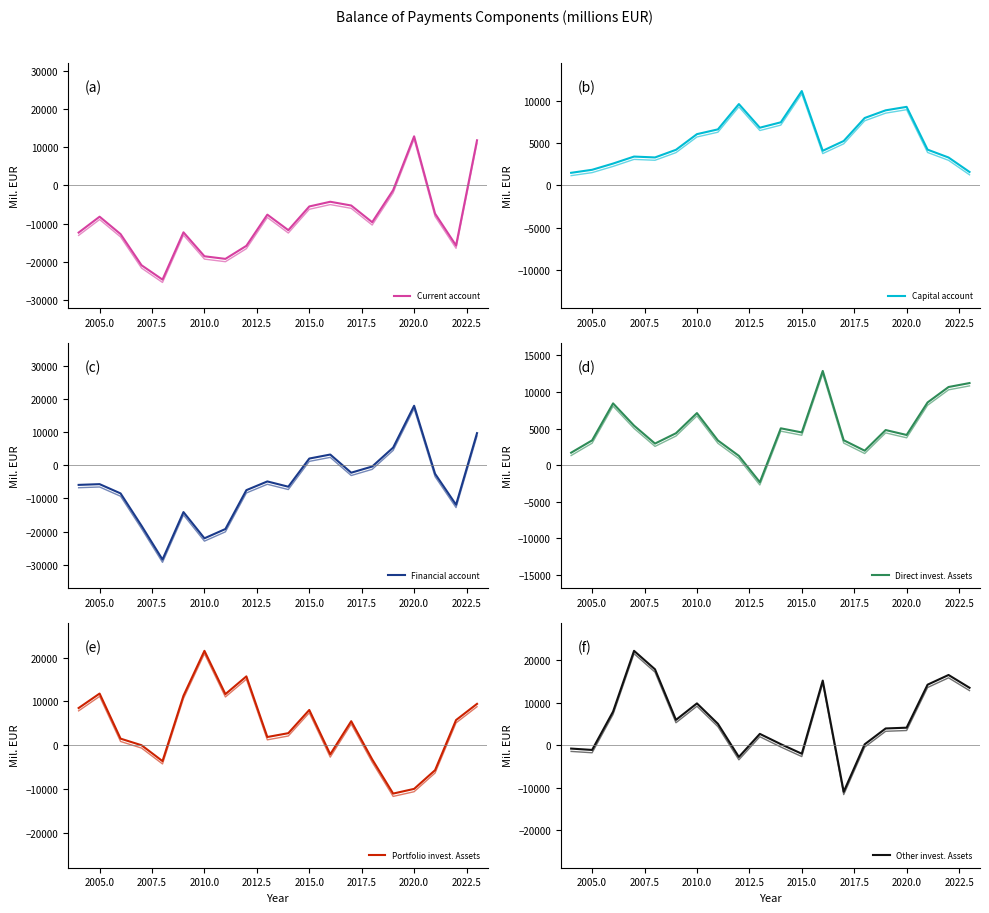

At which category does Portfolio invest. Assets reach its first local peak?

2005.0